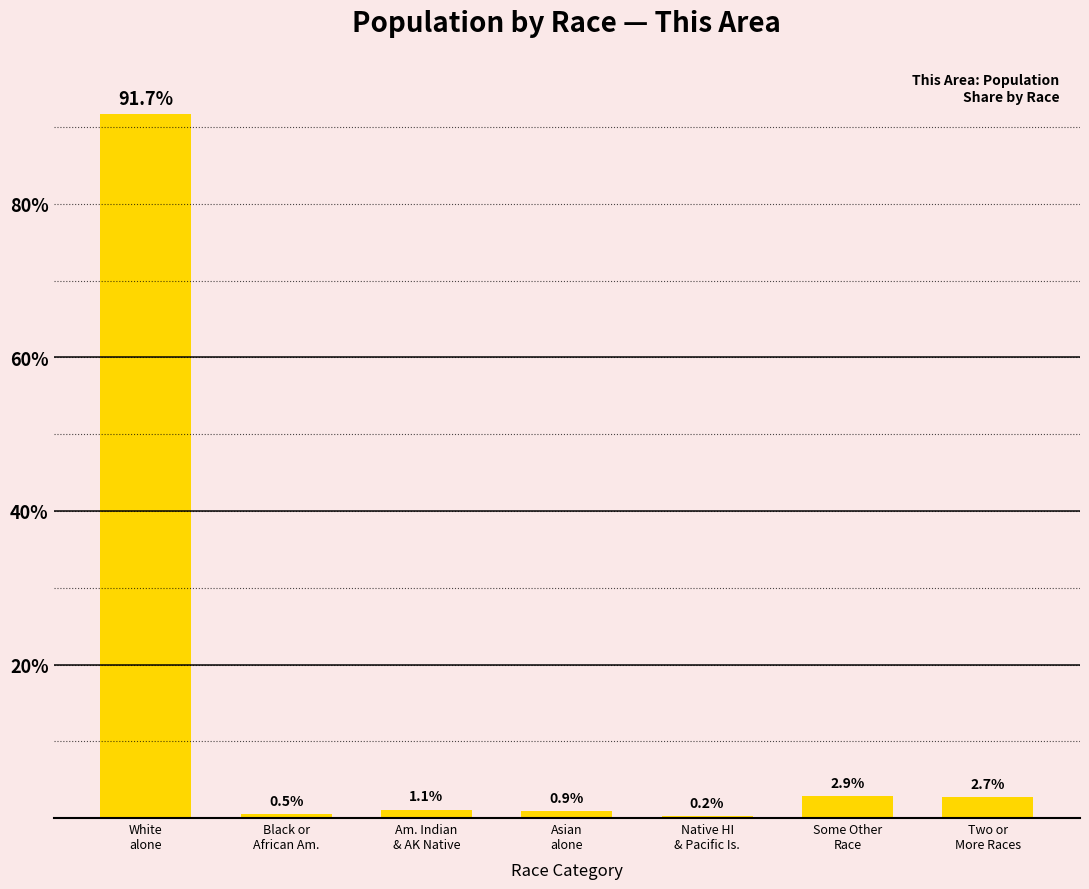

How many distinct data groups are displayed?

1